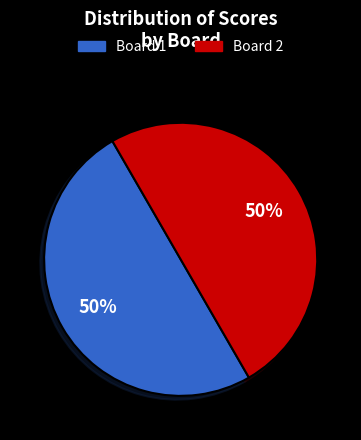

Which slice is the largest?

Board 1 (Maestrelli Ugo)